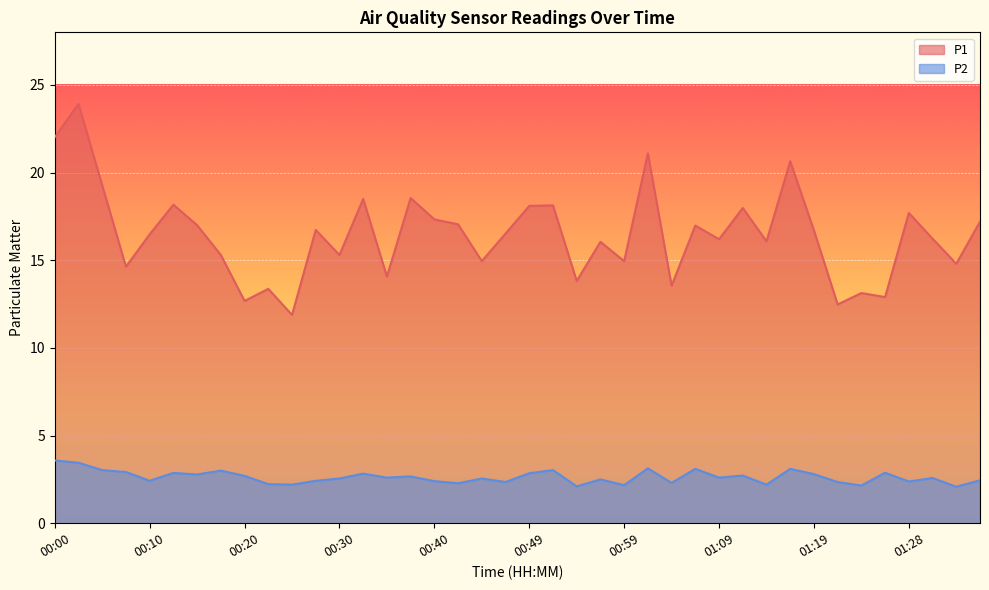

Which series has the largest range (max minus min)?

P1